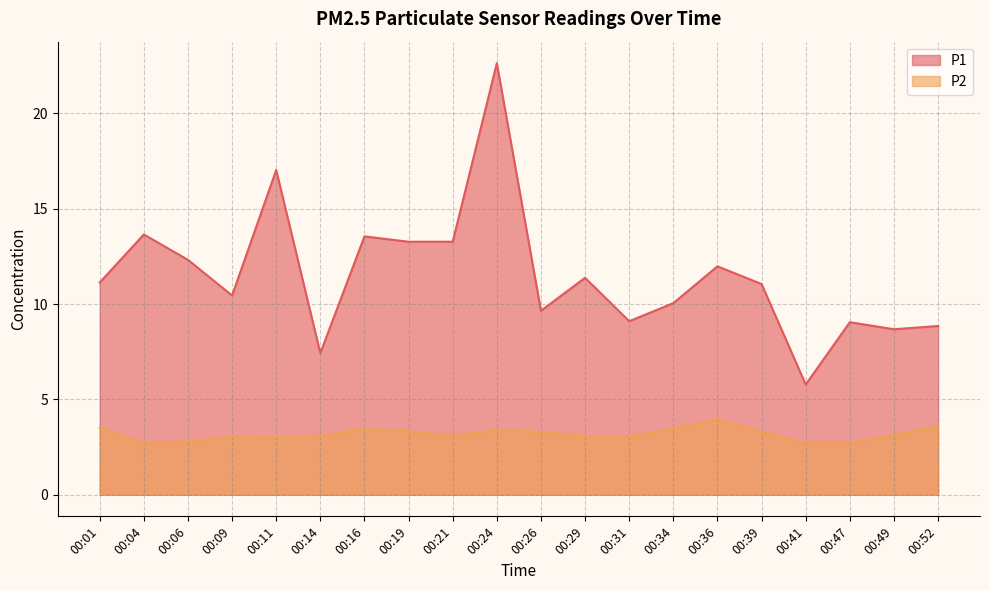

Rank the categories by P2 value from lowest to highest.

00:41, 00:47, 00:04, 00:06, 00:11, 00:09, 00:31, 00:29, 00:14, 00:21, 00:49, 00:26, 00:39, 00:19, 00:24, 00:16, 00:34, 00:01, 00:52, 00:36